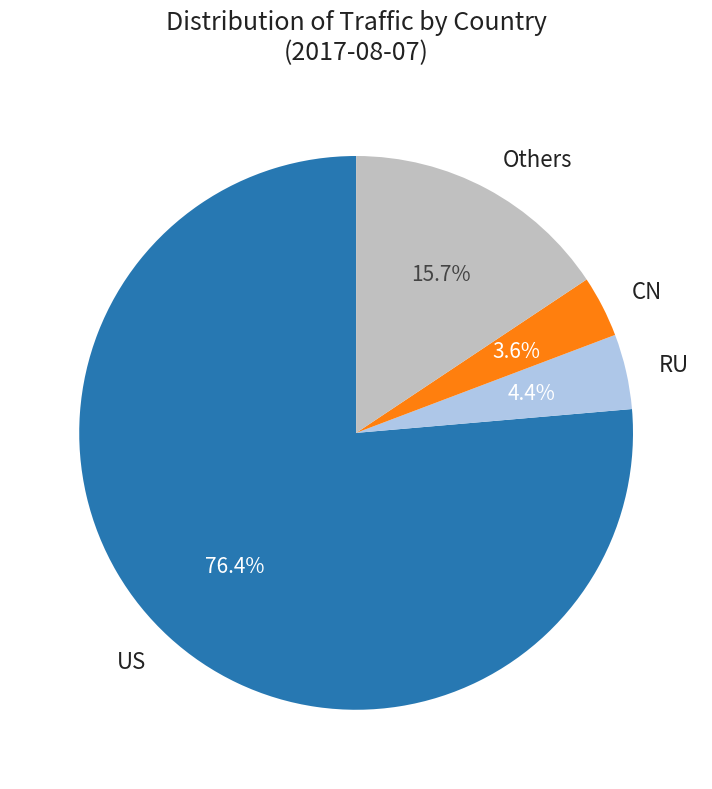

Count the number of slices in the pie.

4